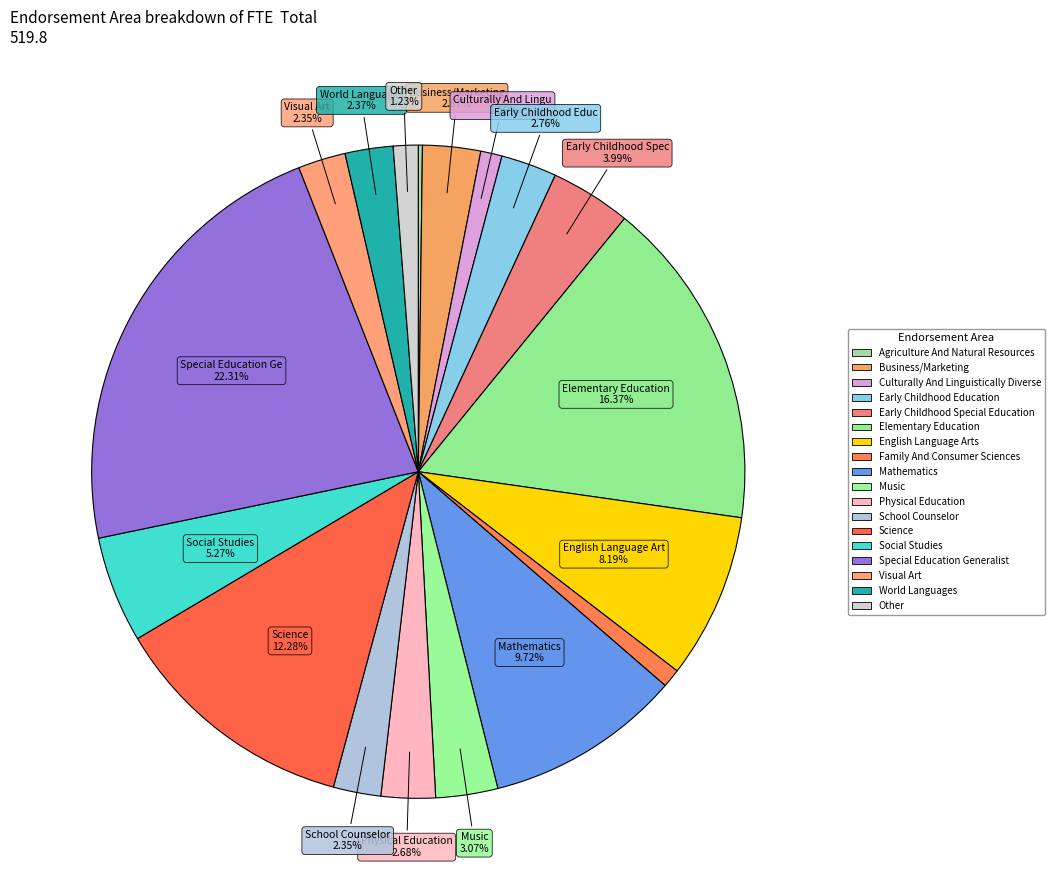

Which has a higher value, School Counselor or Business/Marketing?

Business/Marketing